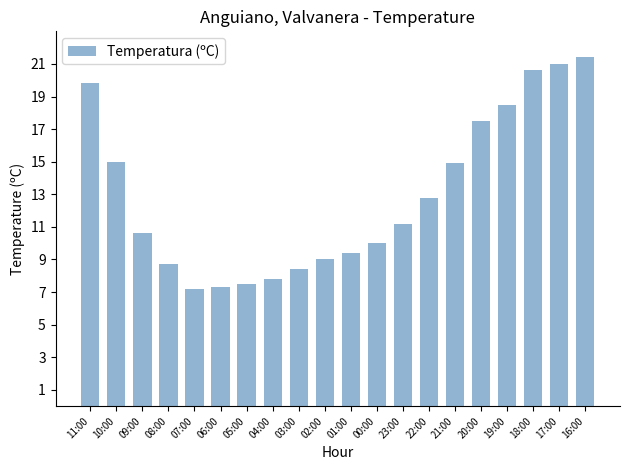

Which has a higher value, 22:00 or 19:00?

19:00